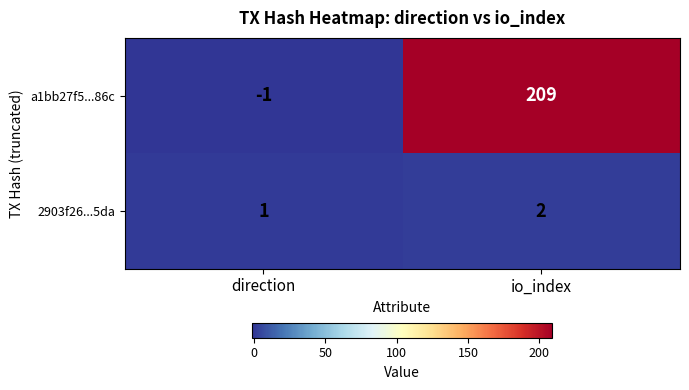

Count the number of categories in the chart.

2